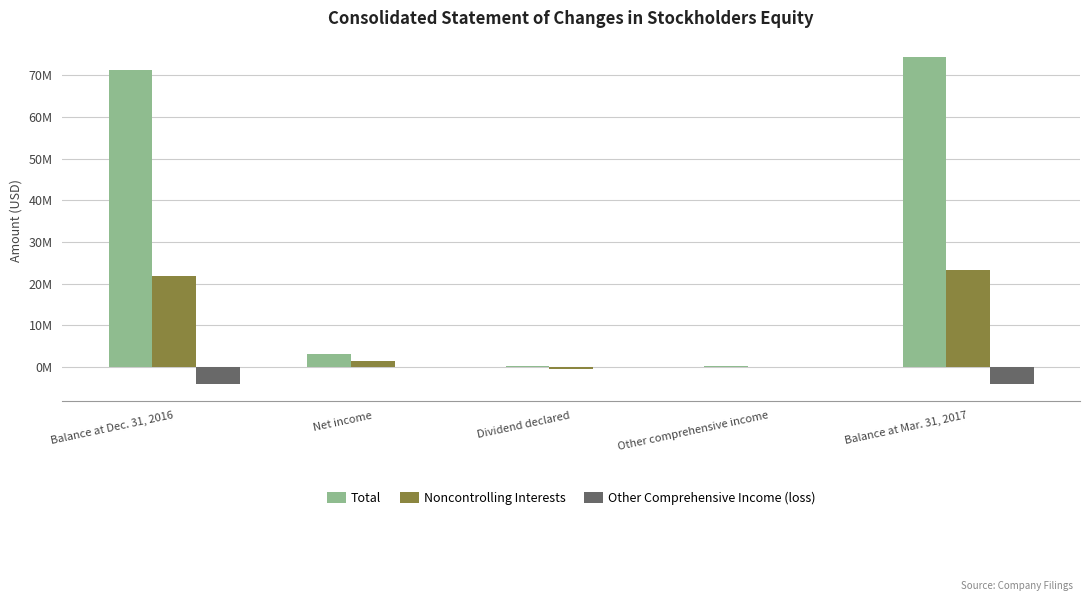

The Noncontrolling Interests series shows 53277 at Other comprehensive income. True or false?

True